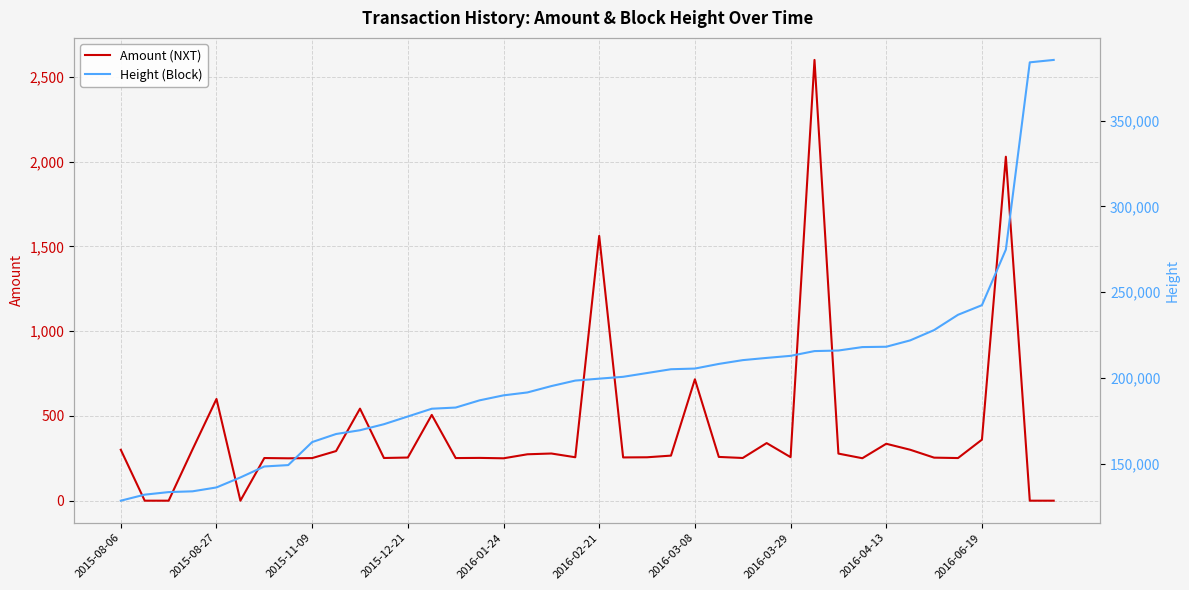

Does the chart display data point markers on the line(s)?

No